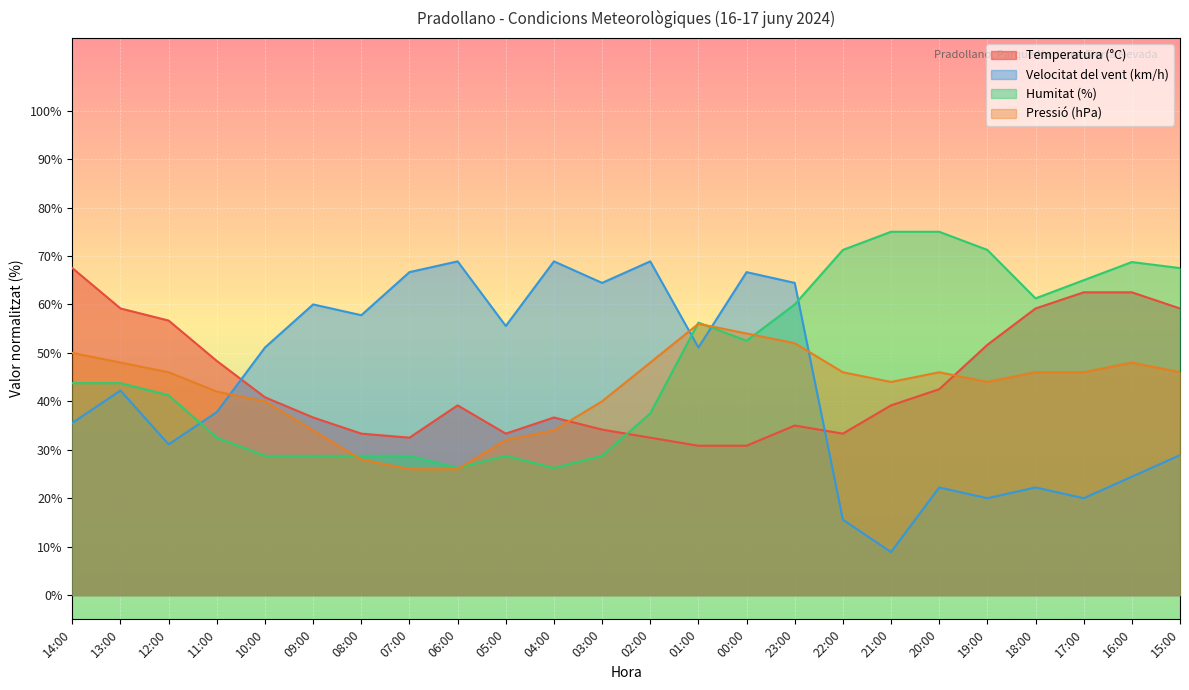

What is the difference between the Pressió (hPa) values at 17:00 and 01:00?

10.0